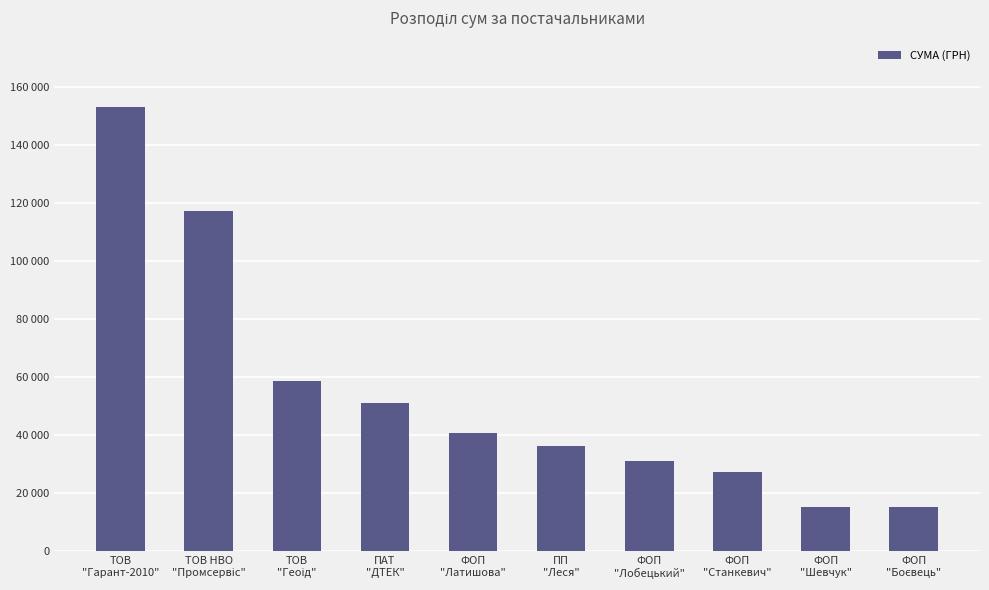

Does the chart contain any negative values?

No